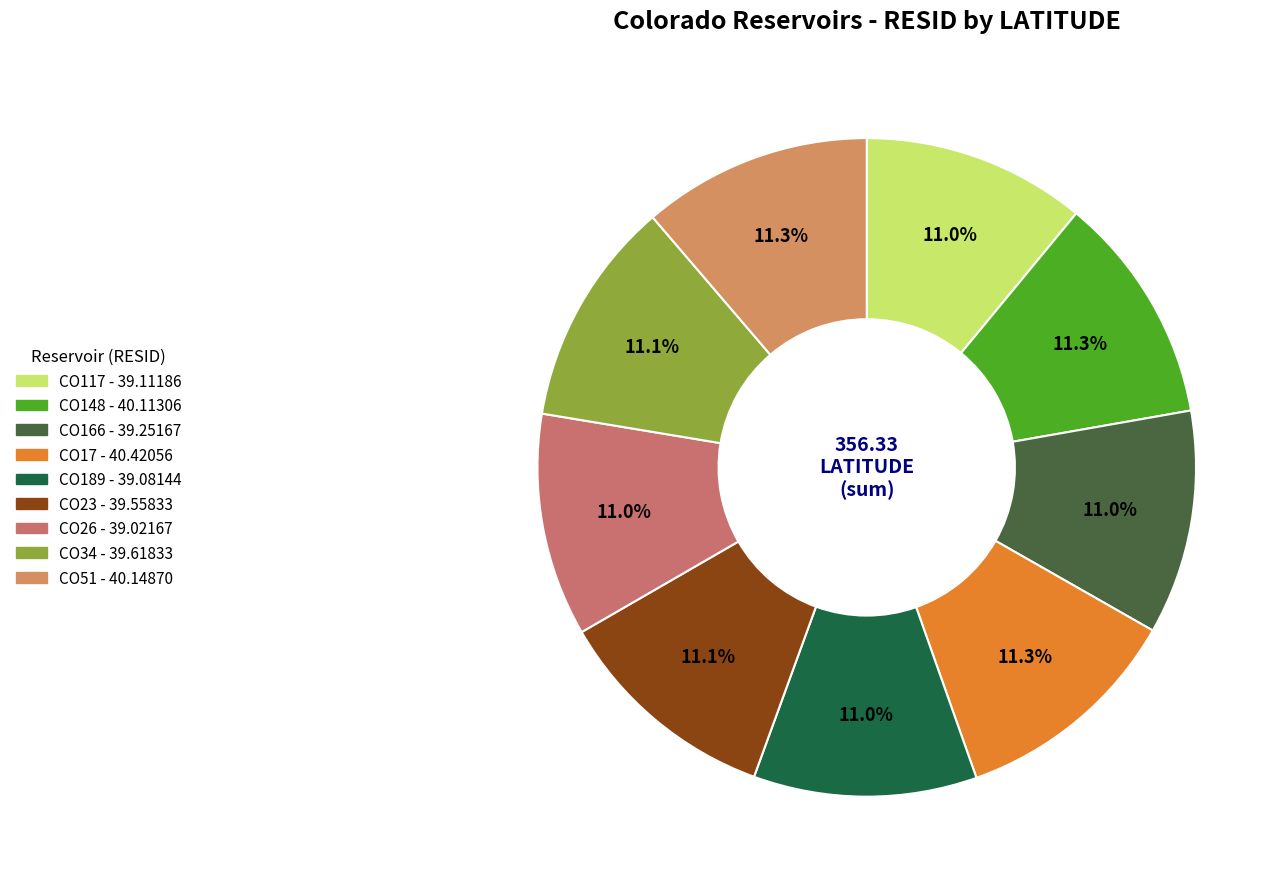

True or false: CO34 accounts for 11% of the total.

True